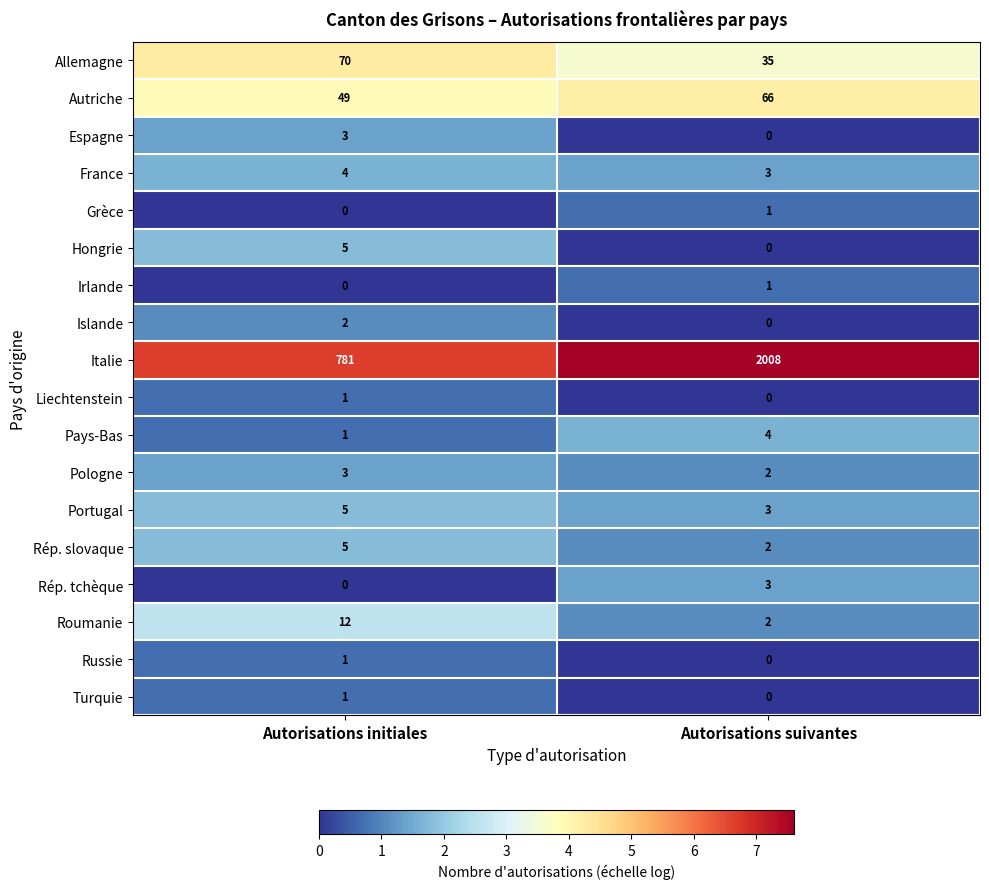

What is the total value across all series at Autorisations suivantes?

2130